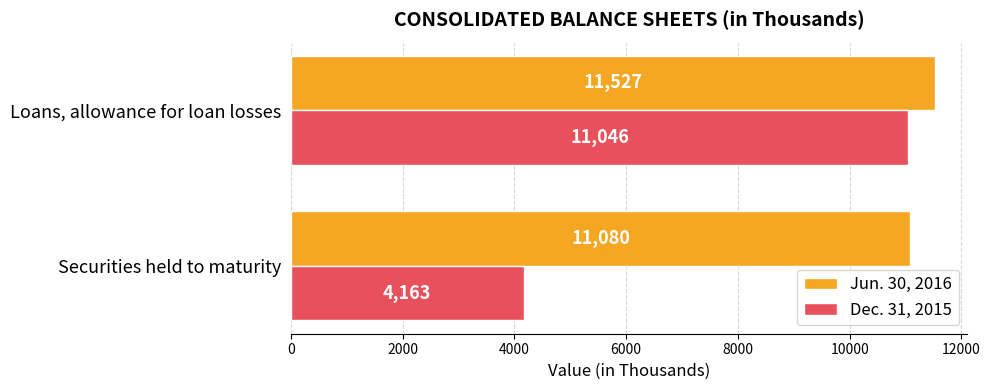

What is the sum of all Jun. 30, 2016 values?

22607